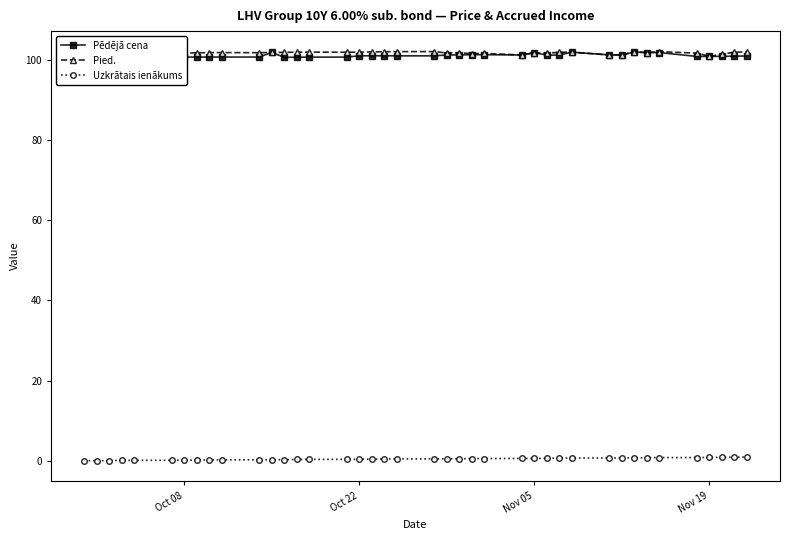

True or false: Pied. has more than 2 interior local peaks.

True